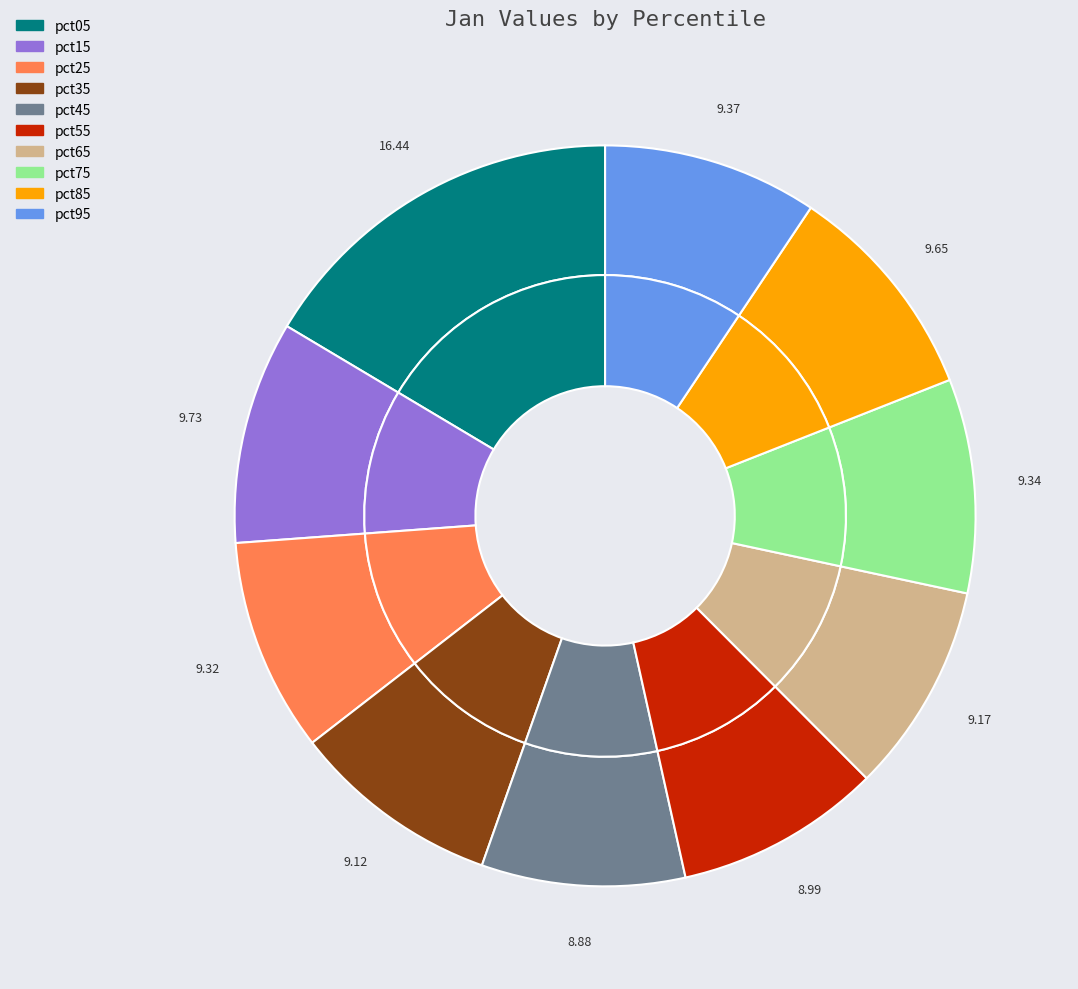

What portion of the pie excludes pct45?

91.1%